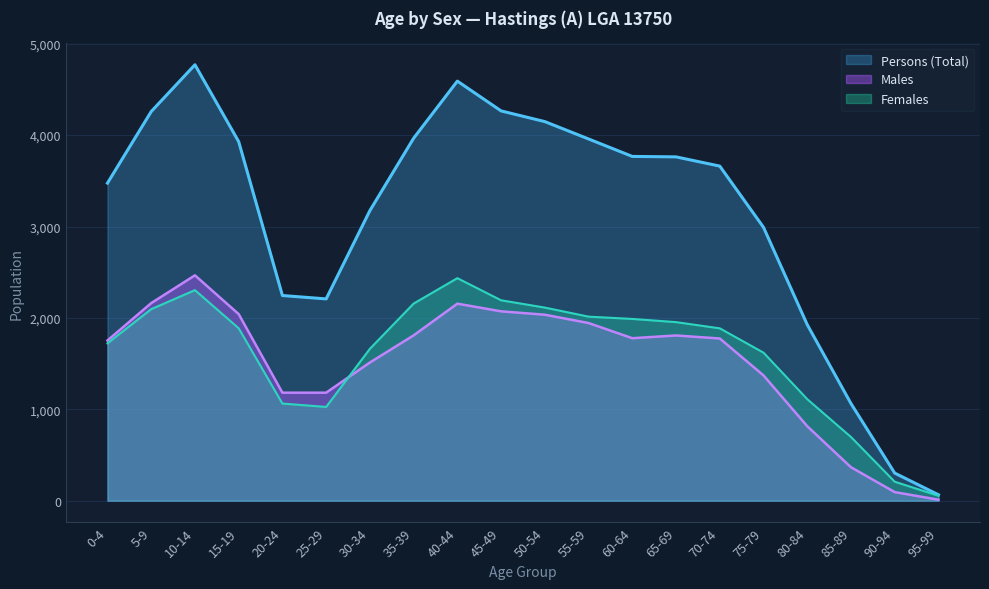

In Males, how many points are higher than both neighbors (excluding endpoints)?

3